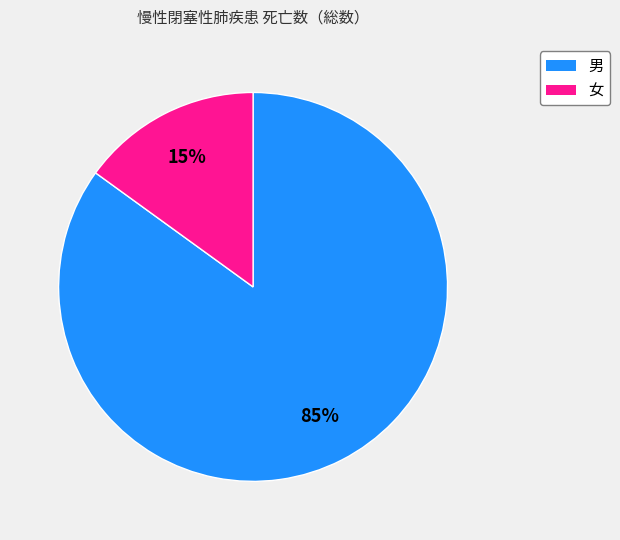

Which has a higher value, 女 or 男?

男